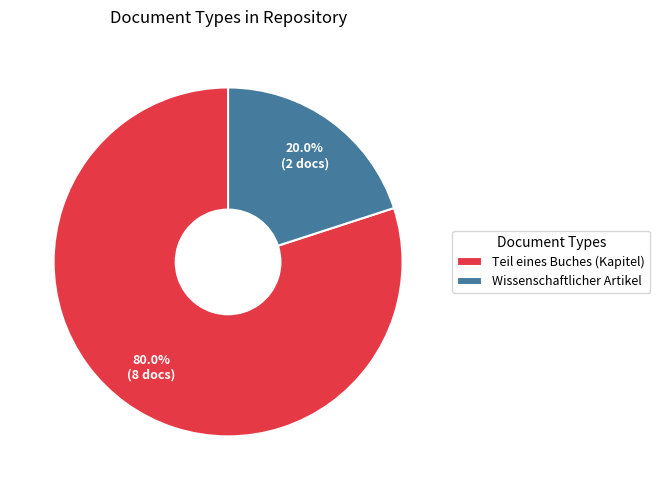

Does any single category account for the majority?

Yes